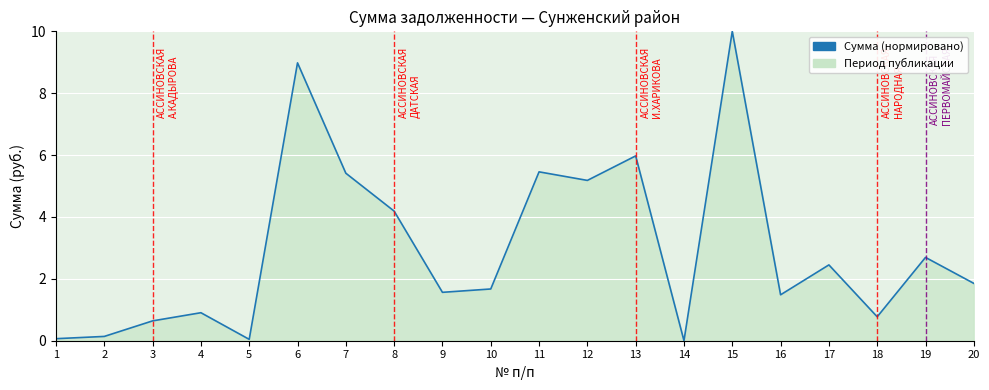

Where is the data nearest to the value 5?

12